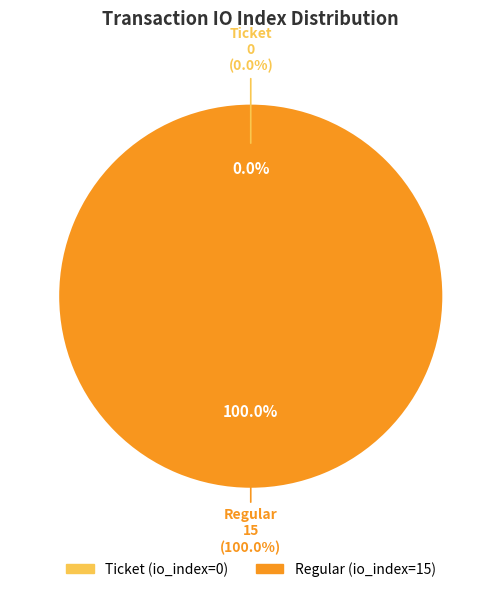

Which slice is the smallest?

Ticket